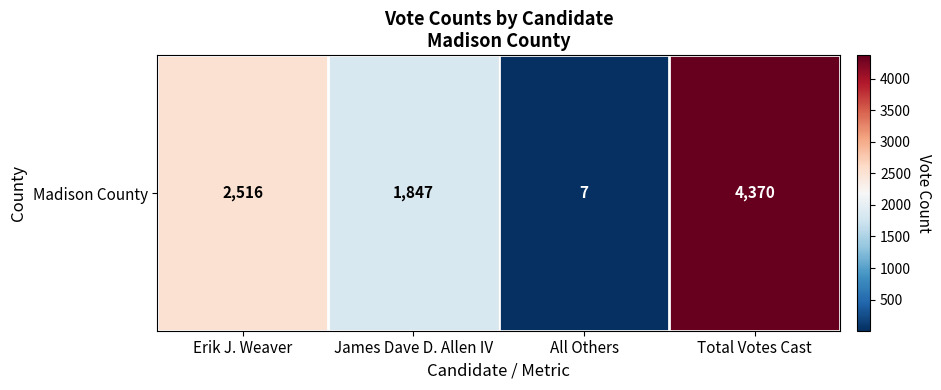

What is the minimum value shown in the chart?

7